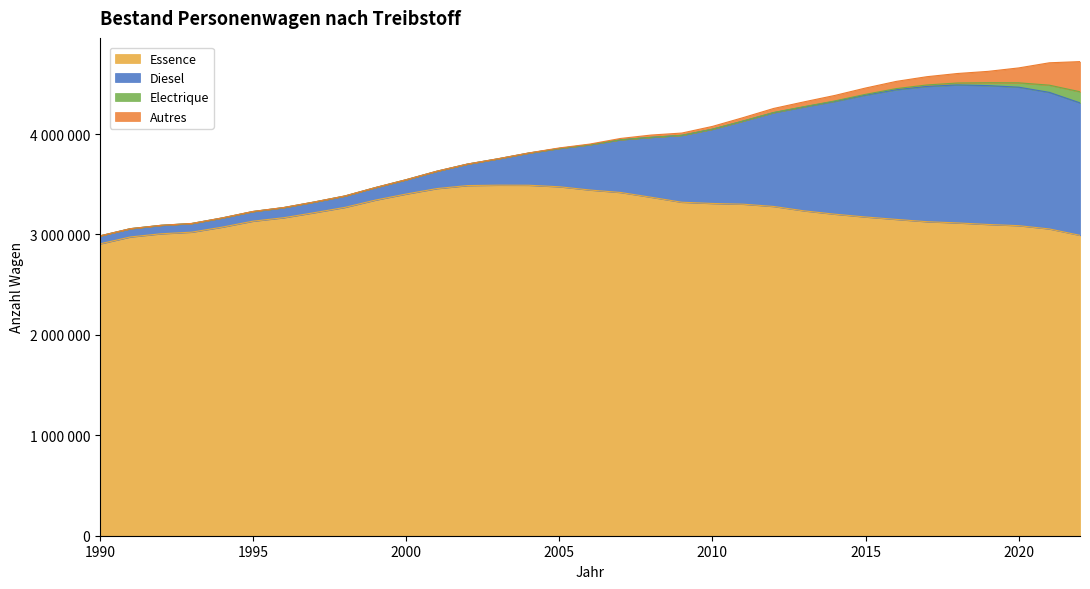

At how many categories does at least one series exceed 2576481?

33